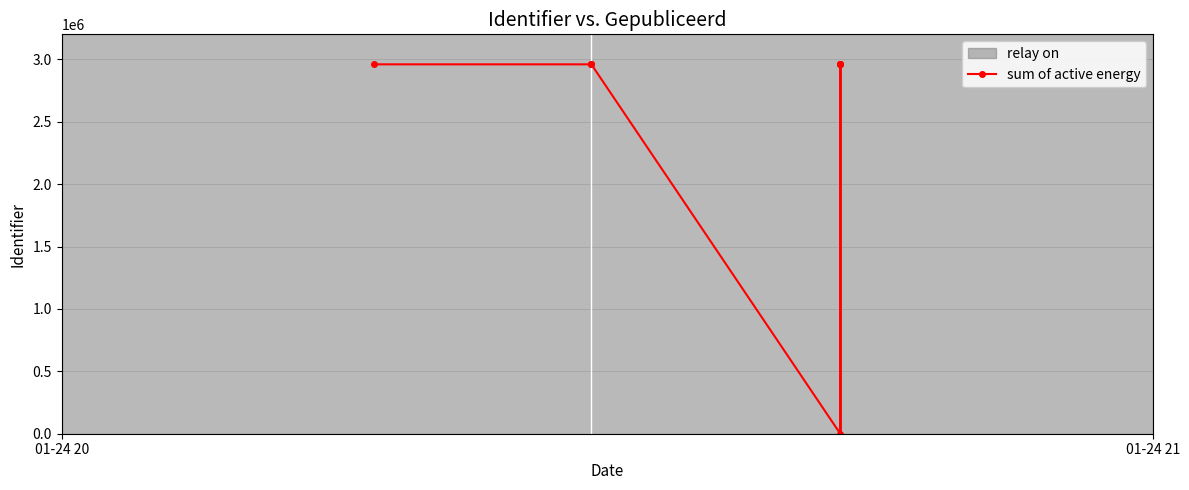

What is the maximum value shown in the chart?

2959632